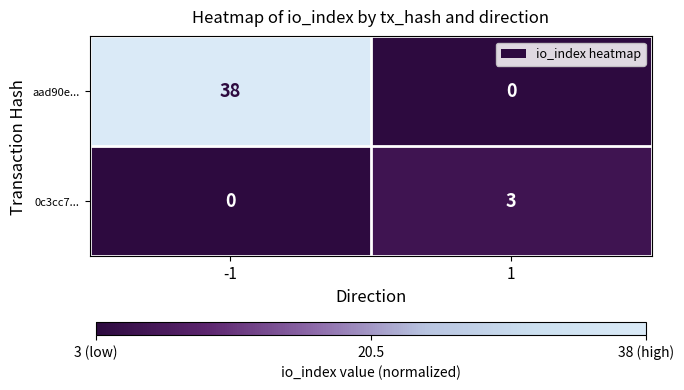

The value of 0c3cc7... at 1 is 5. True or false?

False